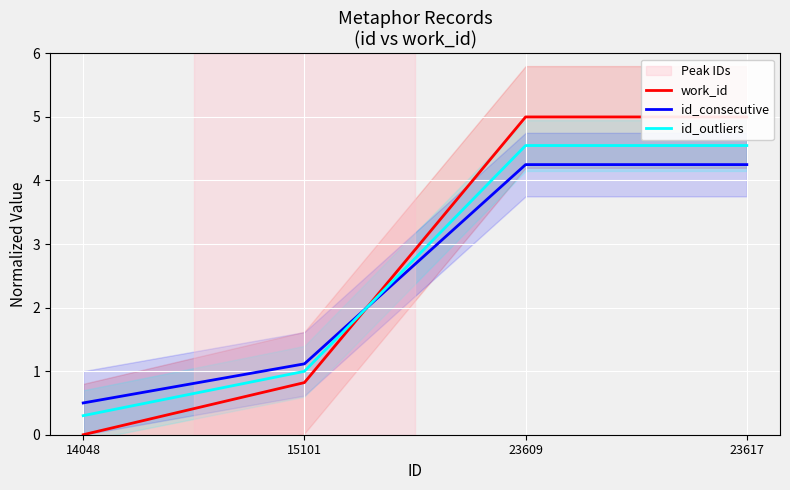

What is the sum of the id_outliers values at 23617 and 15101?

5.5